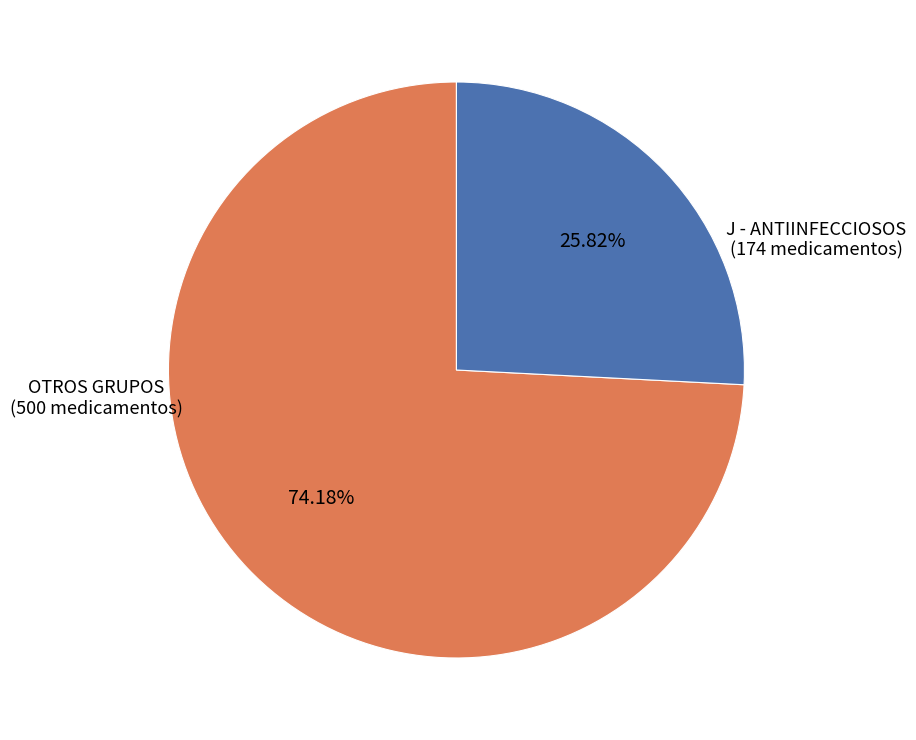

How many slices are in this pie chart?

2